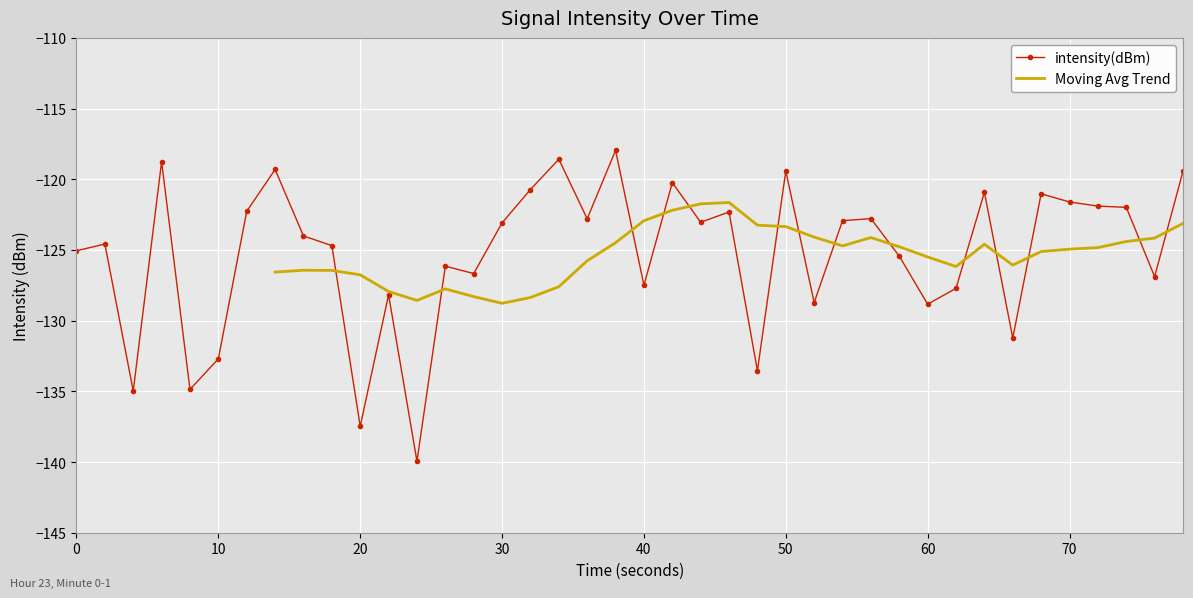

What is the smallest value displayed?

-139.9